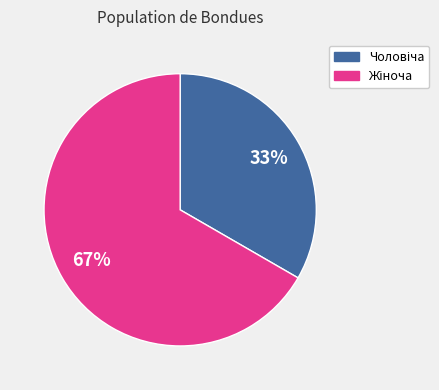

To the nearest percent, what is the average slice percentage?

50%